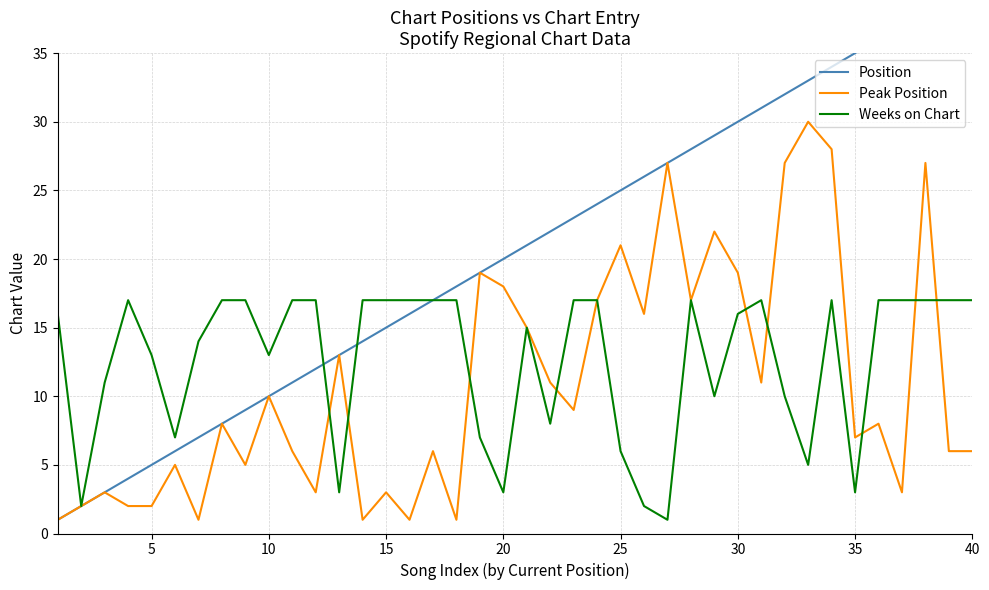

True or false: Peak Position has more than 0 points higher than both neighbors.

True